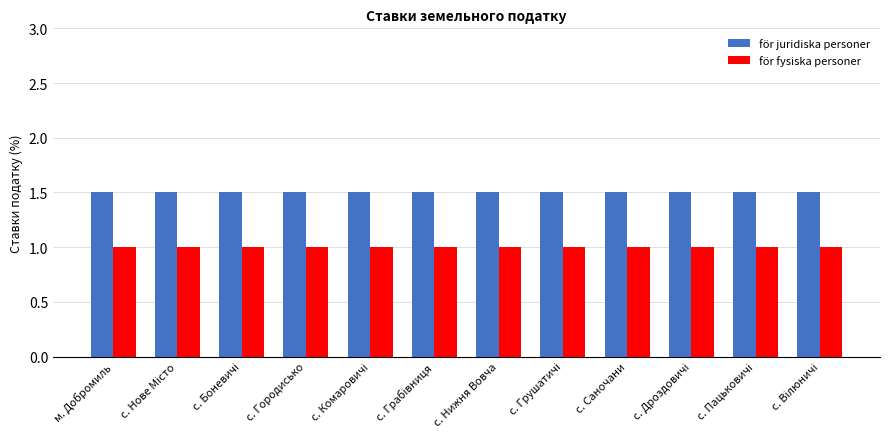

What is the maximum value for för fysiska personer?

1.0